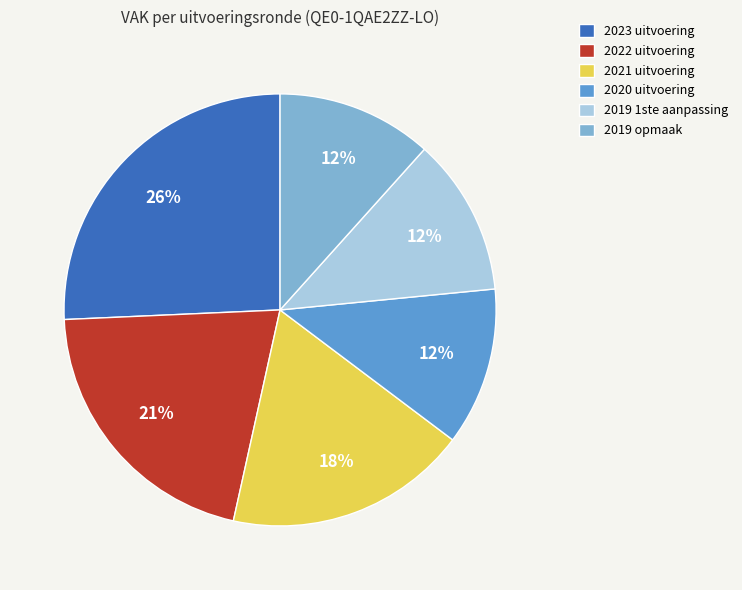

Count the number of slices in the pie.

6